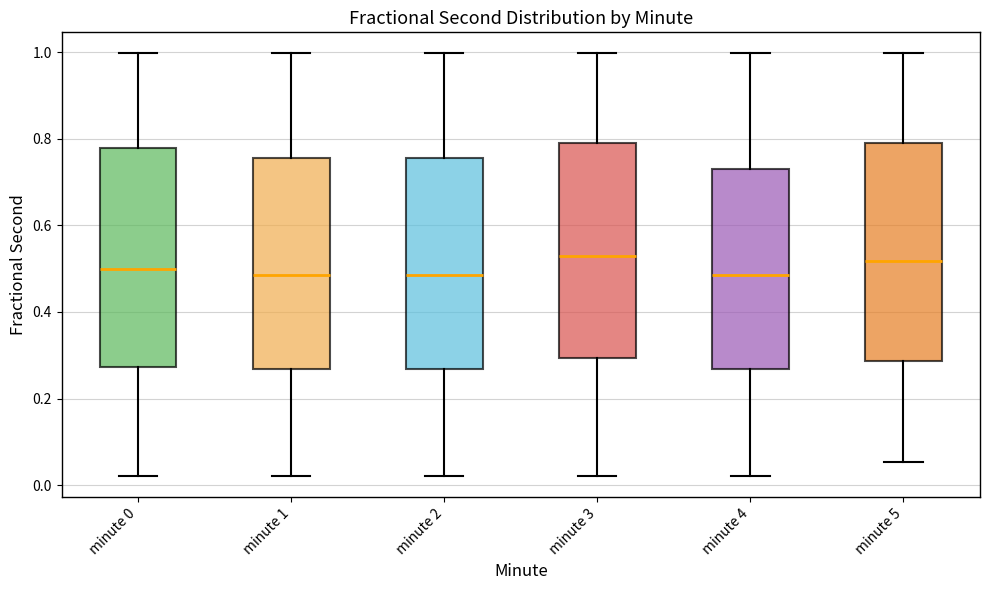

Reading left to right, transcribe this box plot: for each box, give where its median line is, the range the box spans, and where its two whiskers end, as read against the y-axis. The values are not printed on the chart, so give them approximately, as read against the axis.

minute 0: median 0.50, box 0.28 to 0.78, whiskers 0.02 to 1.00
minute 1: median 0.48, box 0.26 to 0.76, whiskers 0.02 to 1.00
minute 2: median 0.48, box 0.26 to 0.76, whiskers 0.02 to 1.00
minute 3: median 0.54, box 0.30 to 0.80, whiskers 0.02 to 1.00
minute 4: median 0.48, box 0.26 to 0.74, whiskers 0.02 to 1.00
minute 5: median 0.52, box 0.28 to 0.80, whiskers 0.06 to 1.00